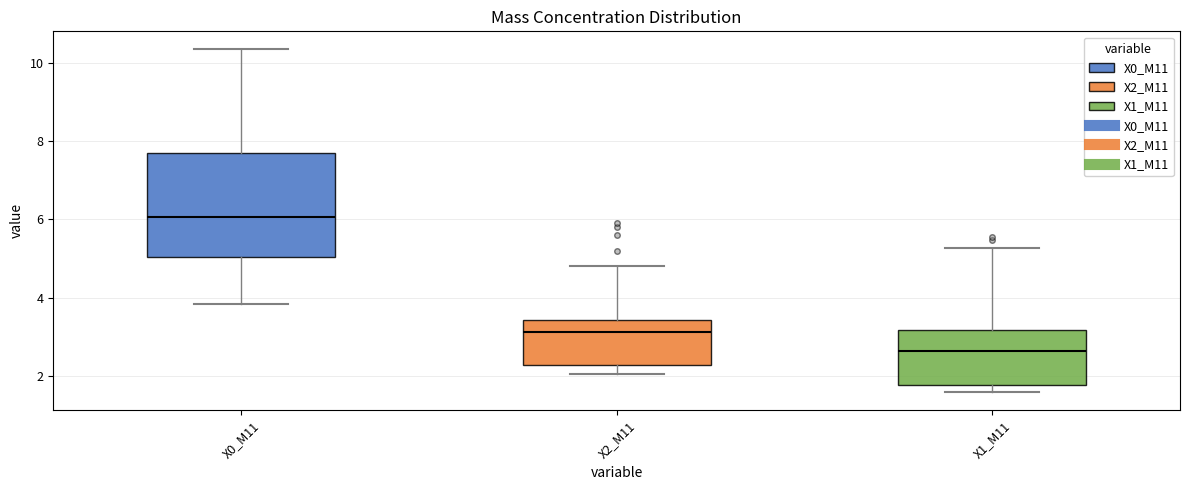

Which box's median line is the lowest?

X1_M11